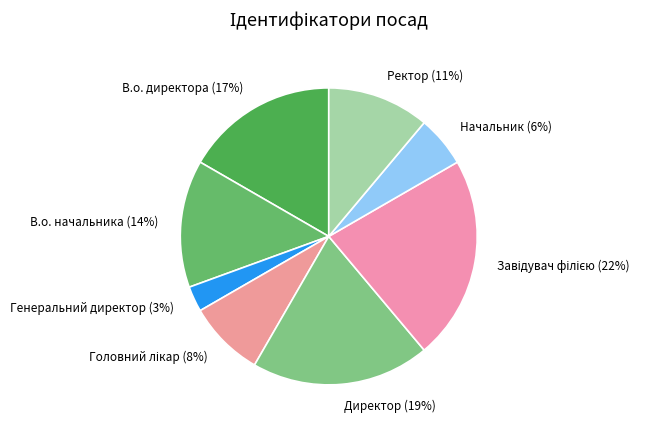

True or false: В.о. начальника accounts for 27% of the total.

False